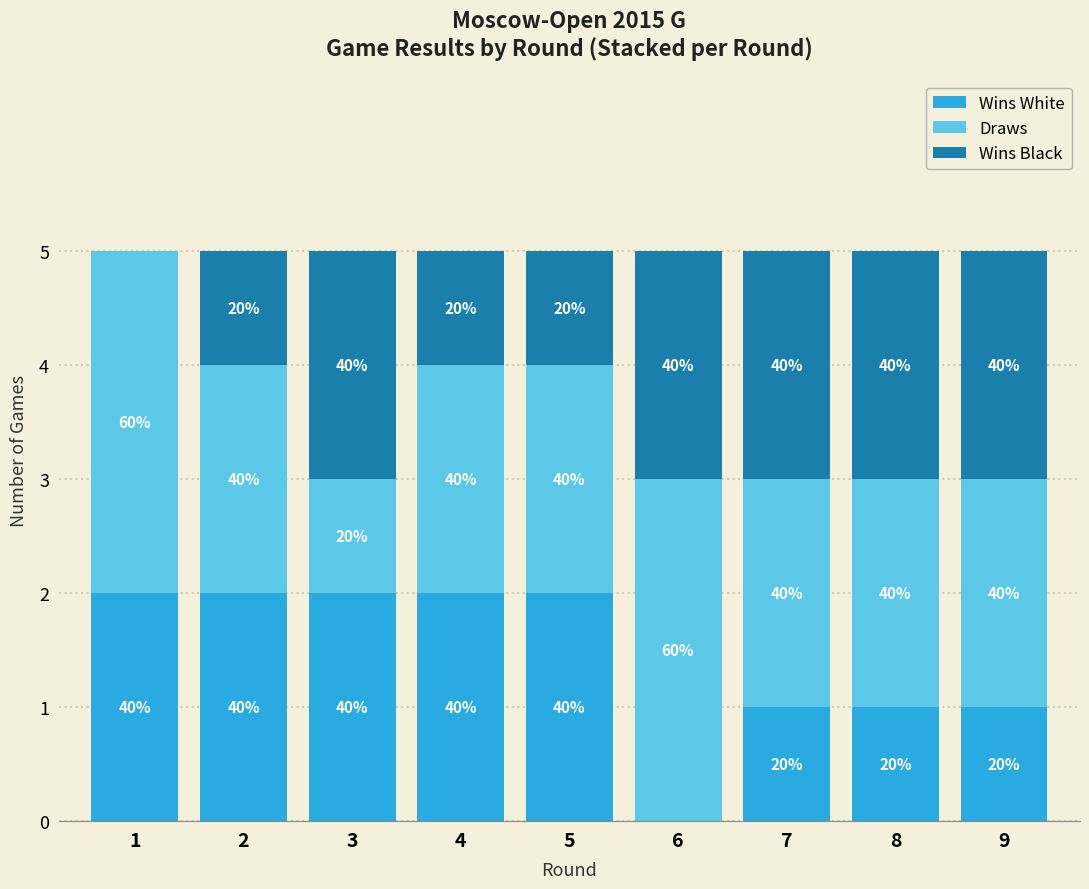

Are the bars horizontal?

No